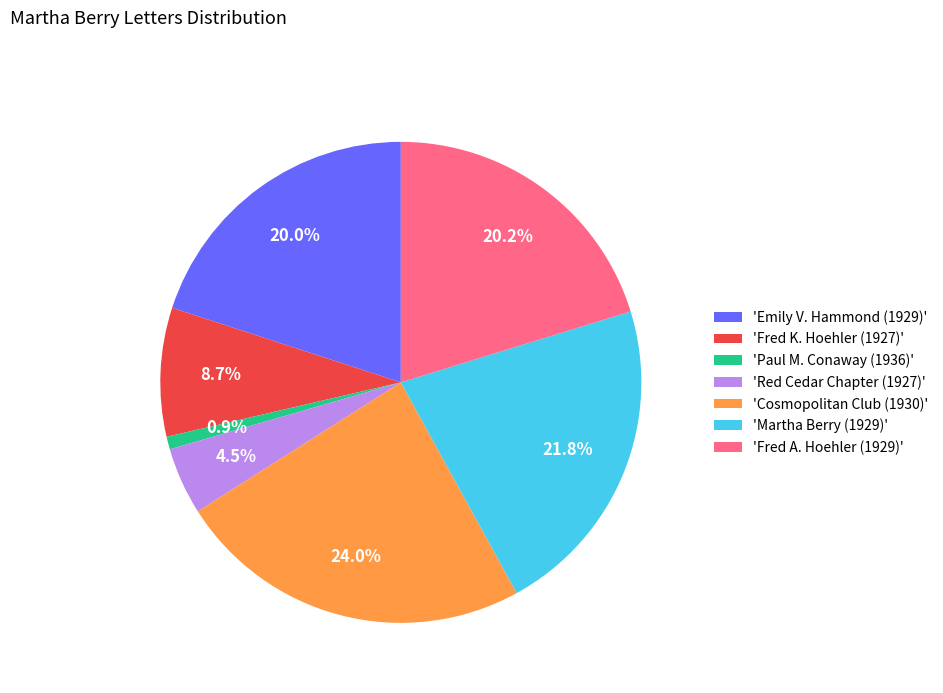

What is the largest slice in the pie chart?

'Cosmopolitan Club (1930)'